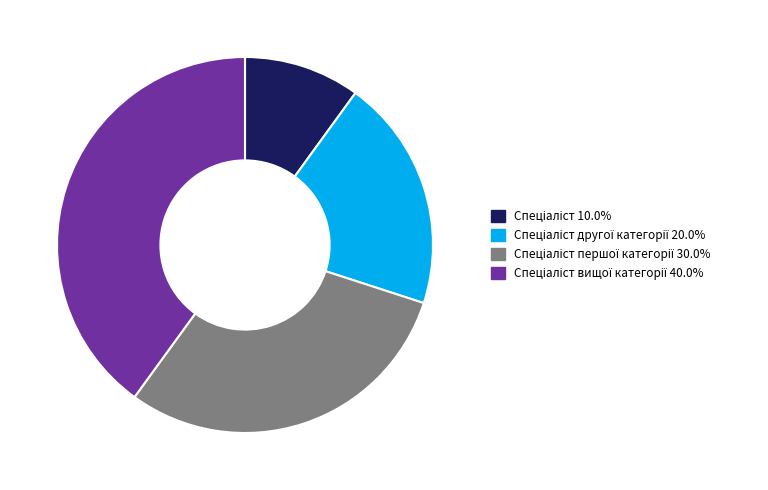

Is there any slice that represents more than half of the pie?

No